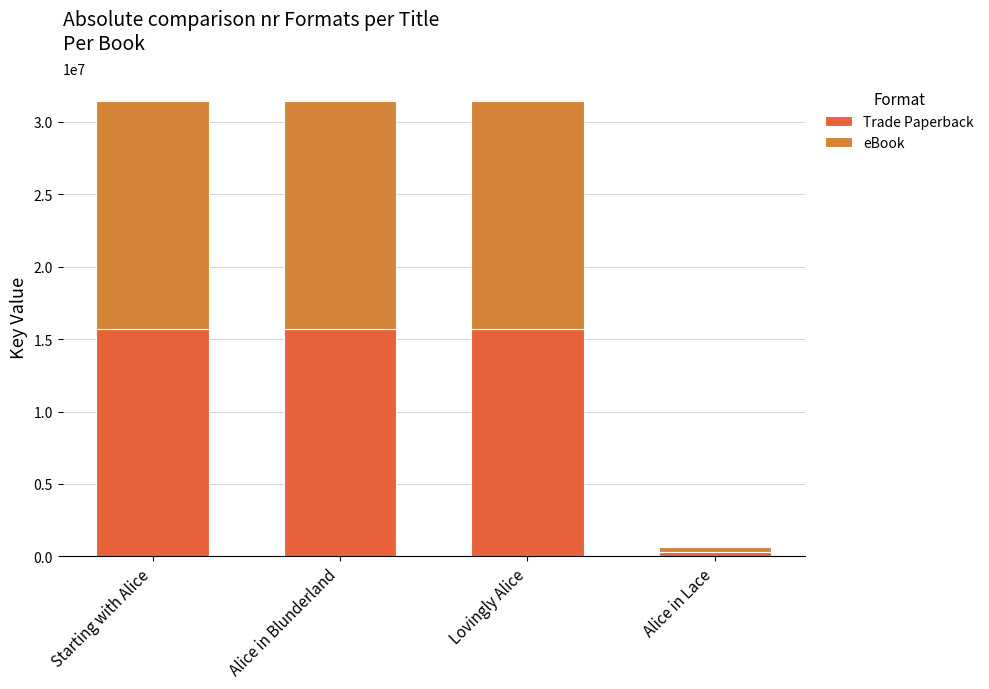

The value of Trade Paperback at Starting with Alice is 10776943. True or false?

False